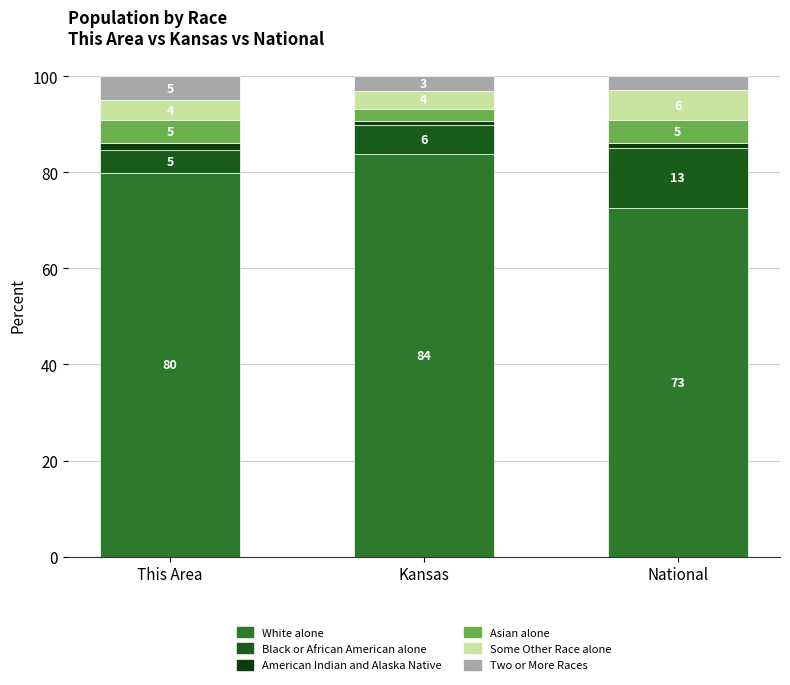

What position from the right is This Area?

3